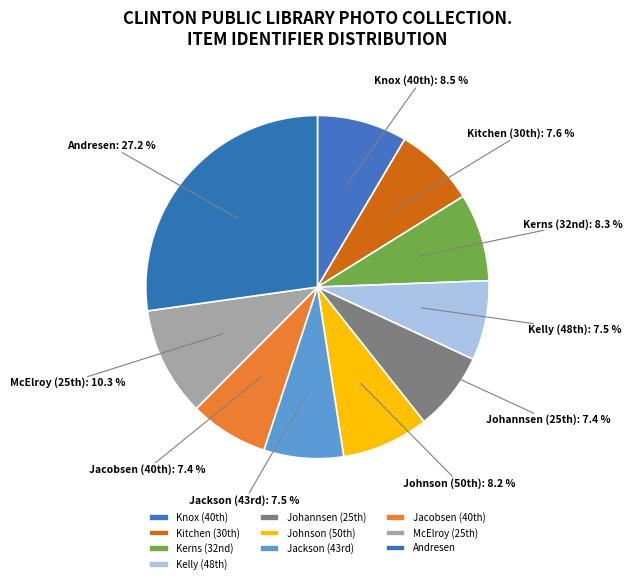

To the nearest percent, what is the difference between the largest and smallest slice percentages?

20%